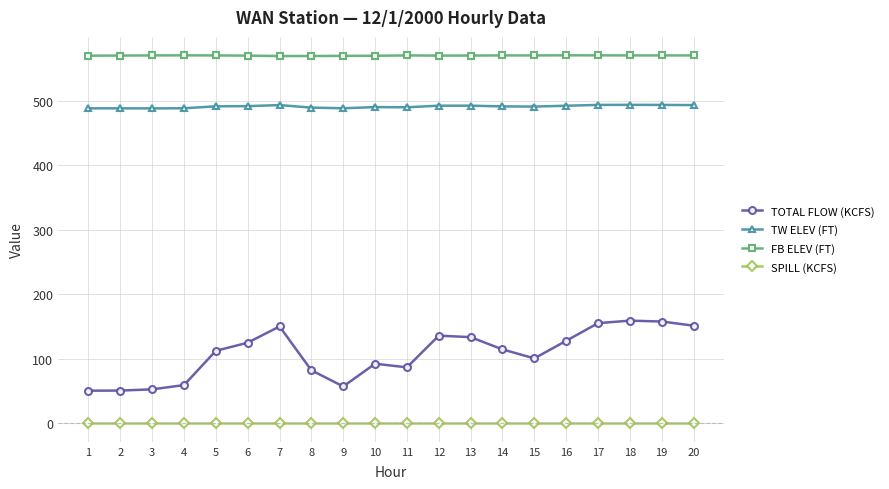

True or false: TOTAL FLOW (KCFS) has more than 0 interior local peaks.

True